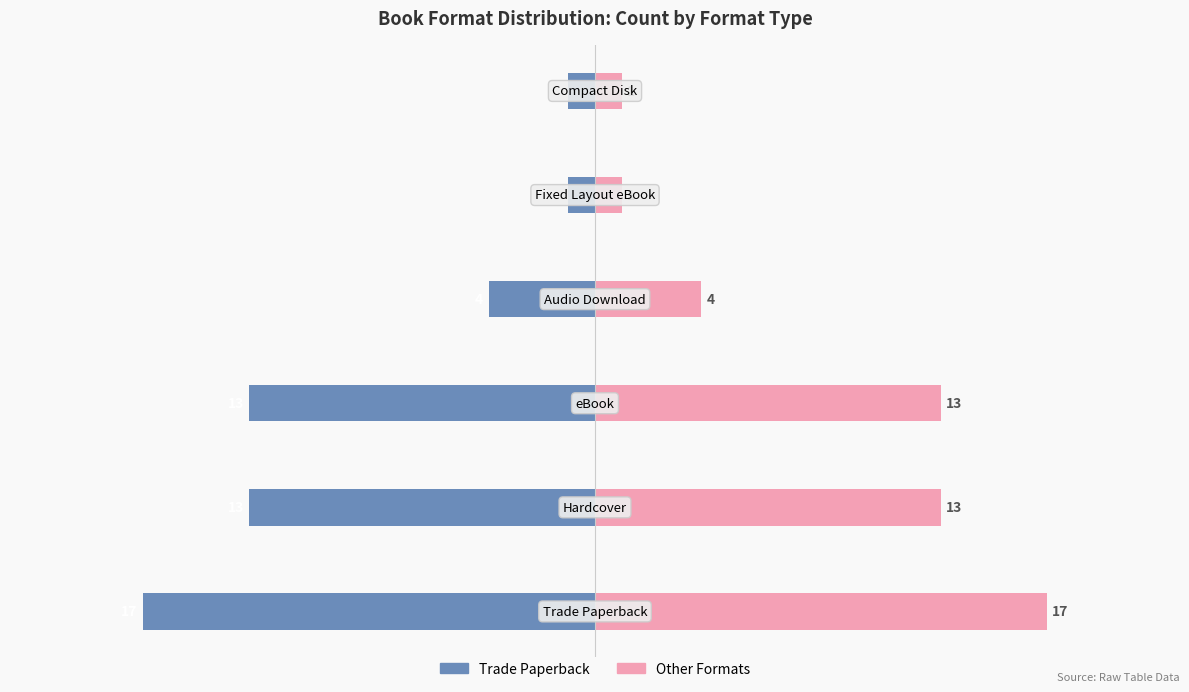

At how many categories does at least one series exceed 11?

3